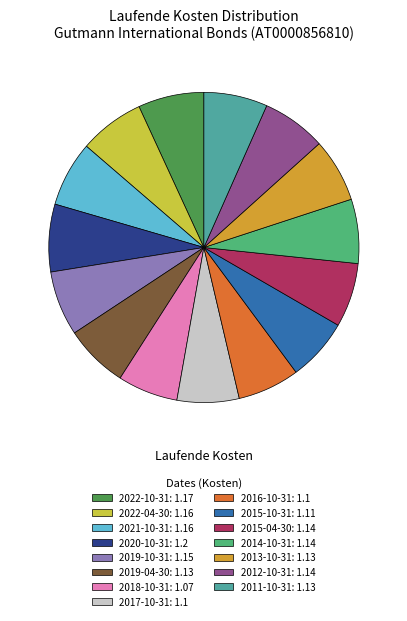

What is the ratio of the value at 2015-04-30: 1.14 to the value at 2011-10-31: 1.13?

1.0